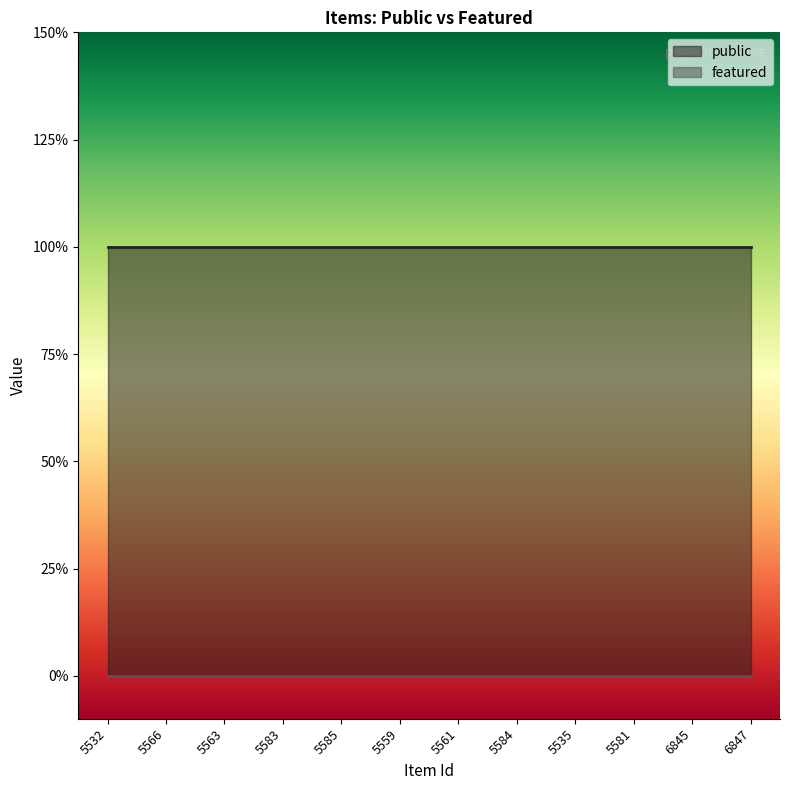

What are all the series names shown in the legend?

public, featured